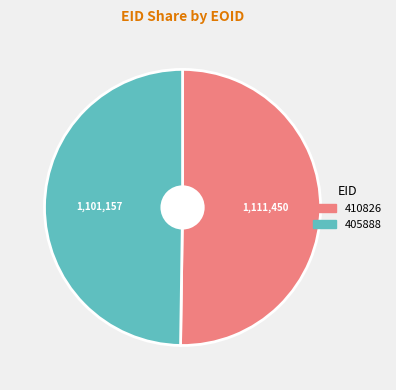

True or false: 410826 accounts for 60% of the total.

False